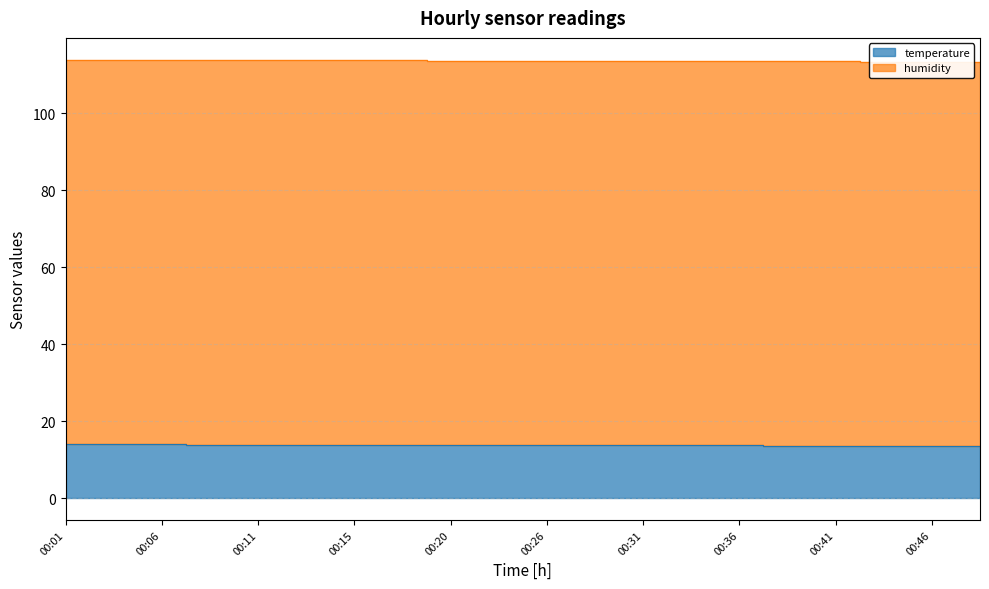

Which category has the lowest value across all series?

00:43